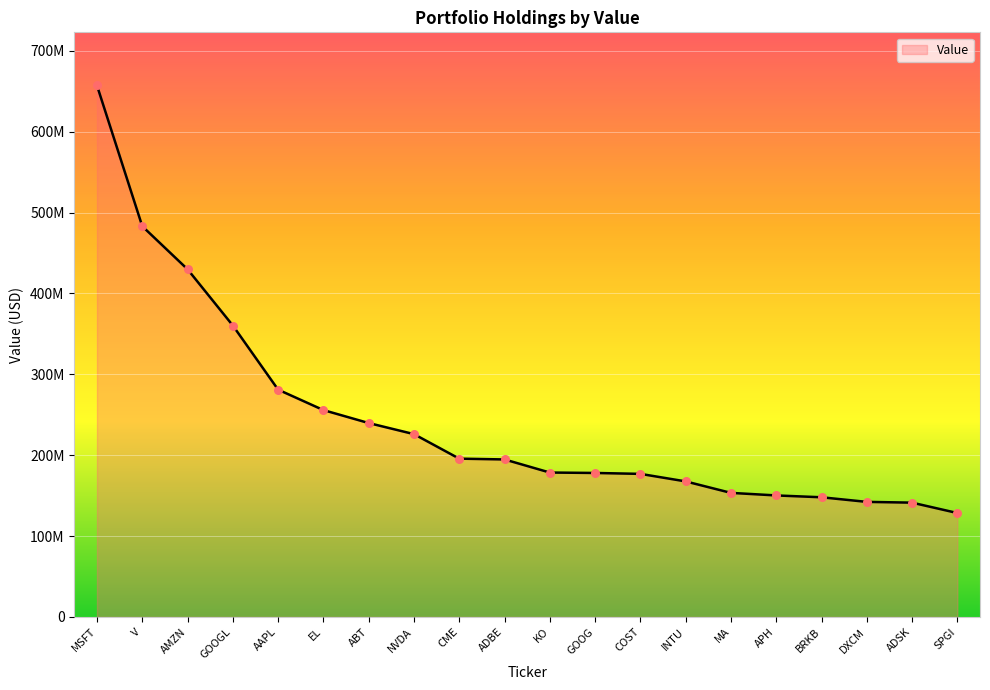

Between MSFT and GOOG, which is larger?

MSFT